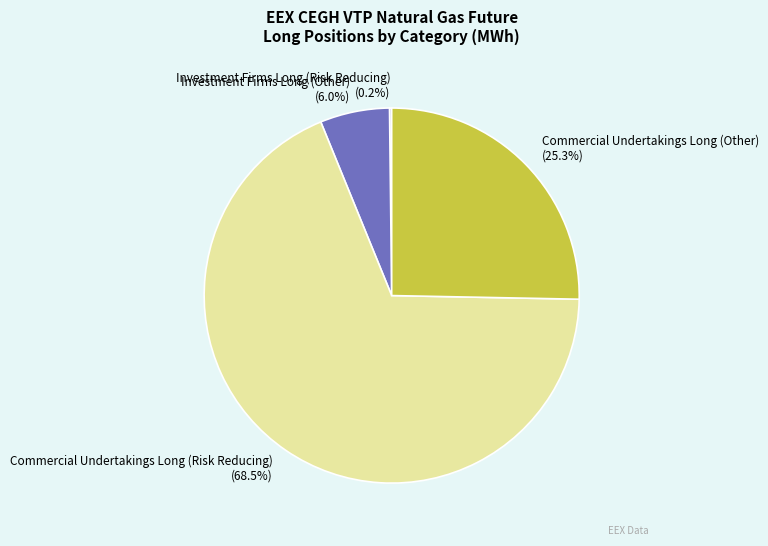

Which category has the biggest portion of the pie?

Commercial Undertakings Long (Risk Reducing)